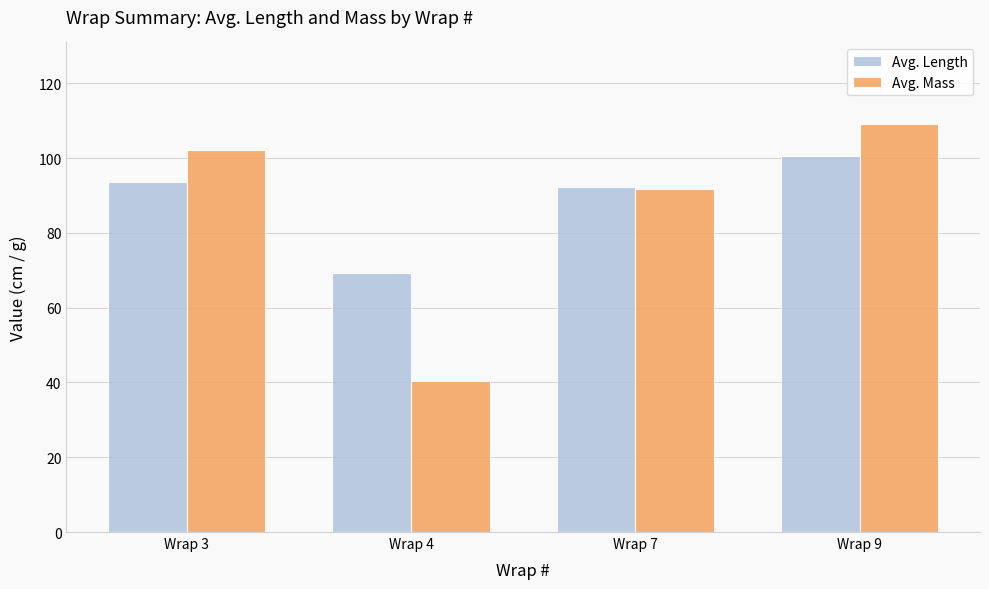

Reading left to right, extract all data points from this chart.

Avg. Length: 93.5	69.1	92.2	100.5
Avg. Mass: 102.2	40.4	91.8	109.1